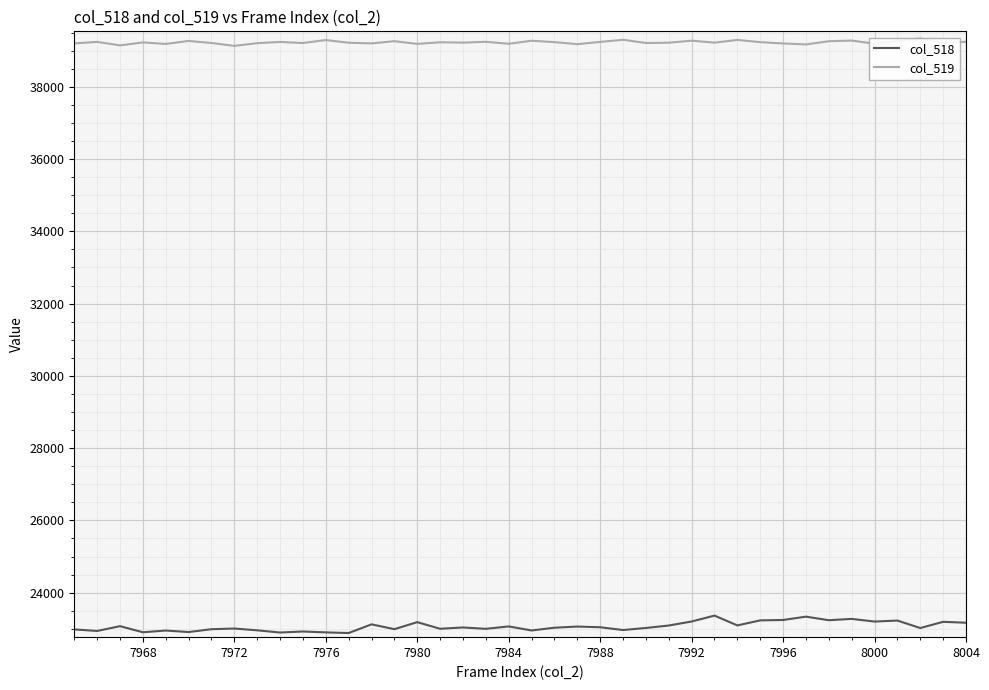

What are all the series names shown in the legend?

col_518, col_519